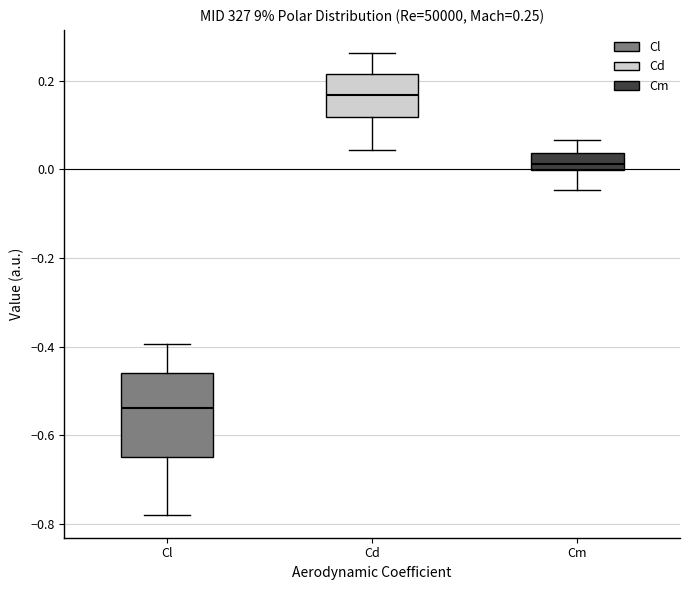

Which box has the lowest median line?

Cl